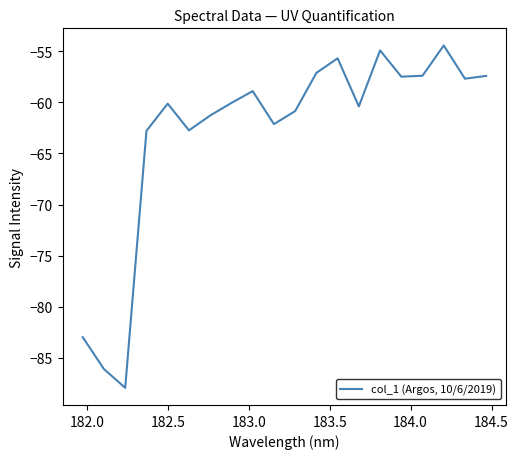

What is the difference between the maximum and minimum values?

33.5